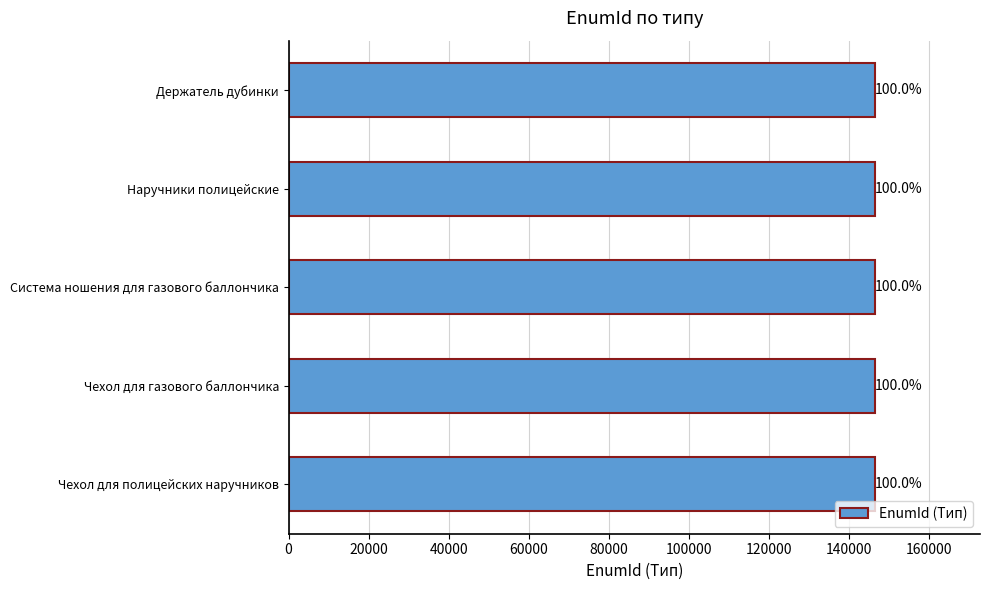

What is the sum of all values?

731595